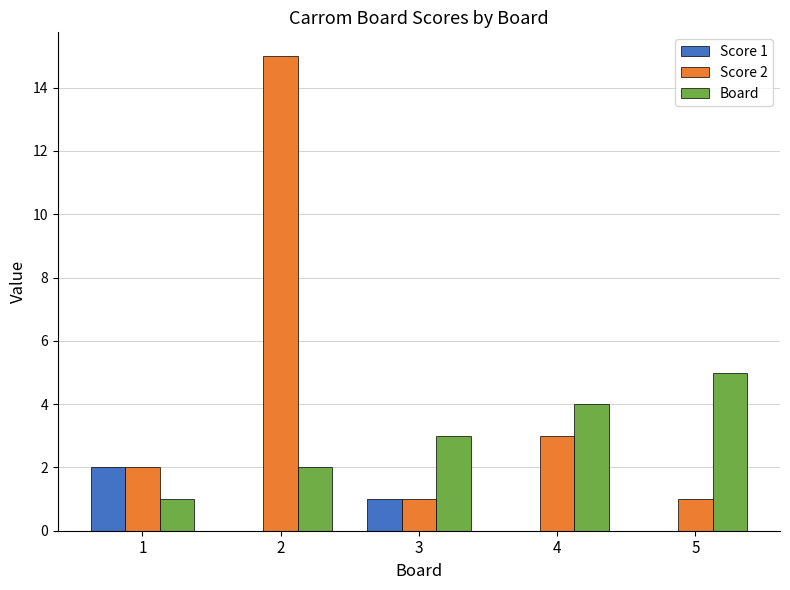

What is the maximum value shown in the chart?

15